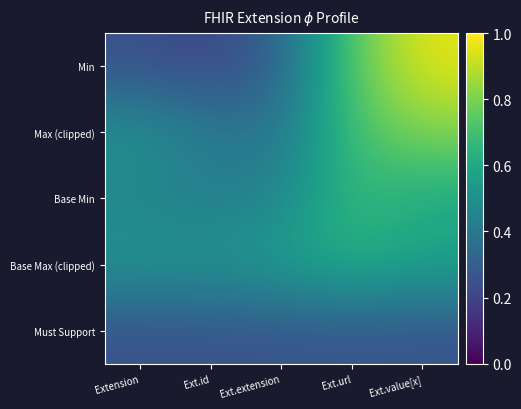

Between Extension and Ext.url, which series saw the biggest shift?

Min